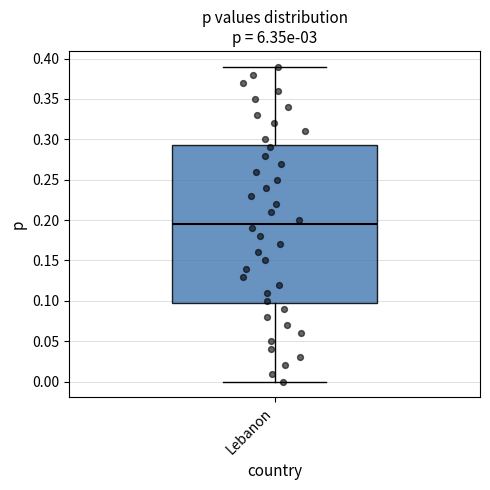

Transcribe this box plot: give where the median line is, the range the box spans, and where the two whiskers end, as read against the y-axis. The values are not printed on the chart, so give them approximately, as read against the axis.

median 0.195, box 0.100 to 0.295, whiskers 0.000 to 0.390